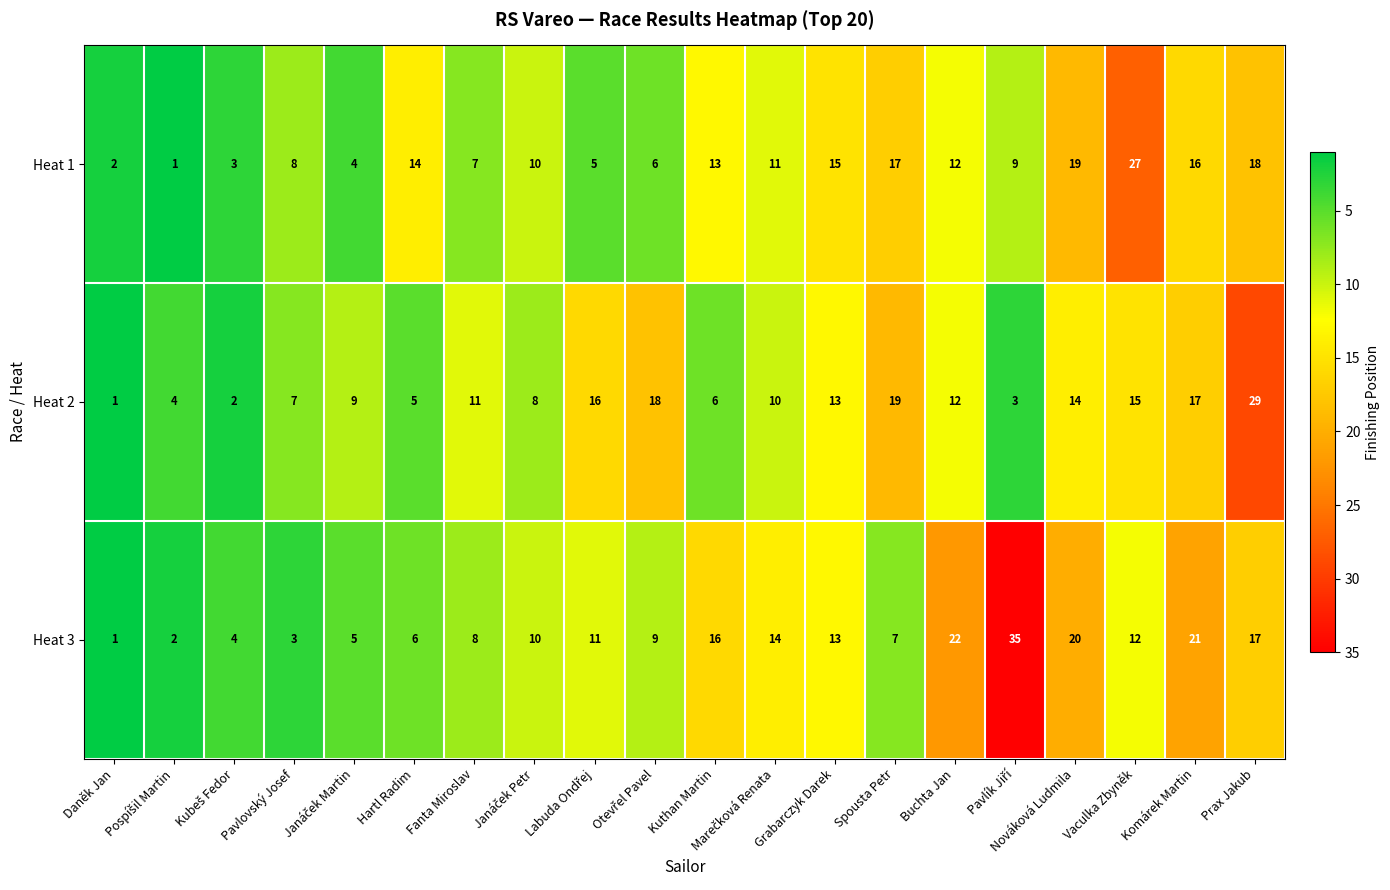

Where is Heat 1 nearest to the value 14?

Hartl Radim